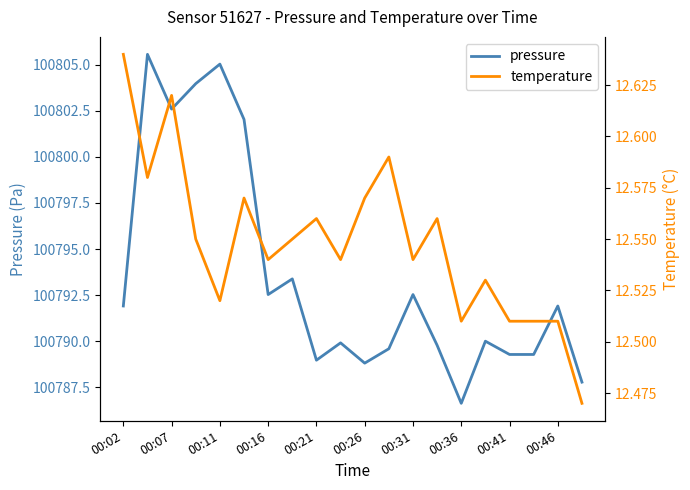

Where does the pressure series first go above 100791?

00:02